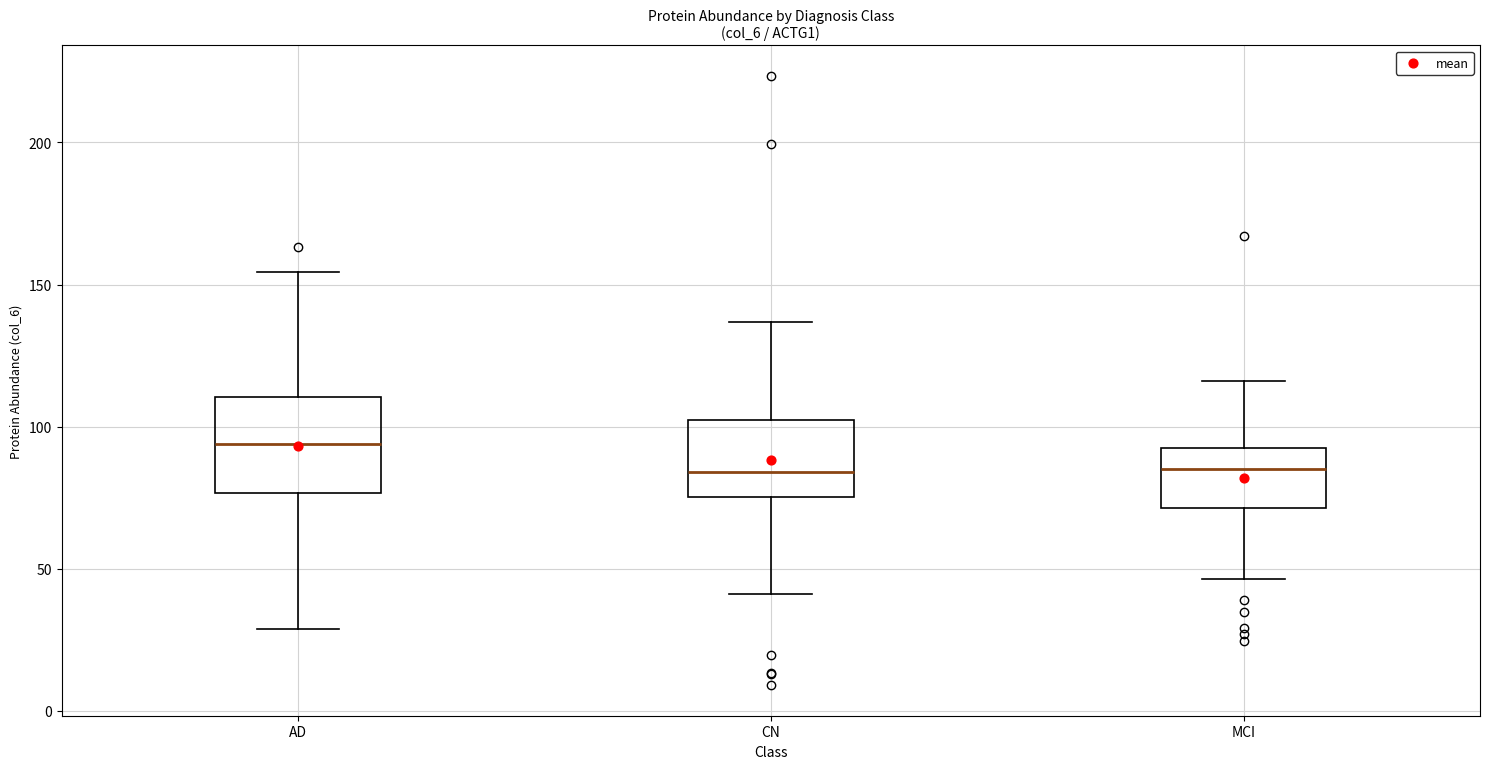

Comparing the boxes themselves (not the whiskers), which one is the tallest?

AD